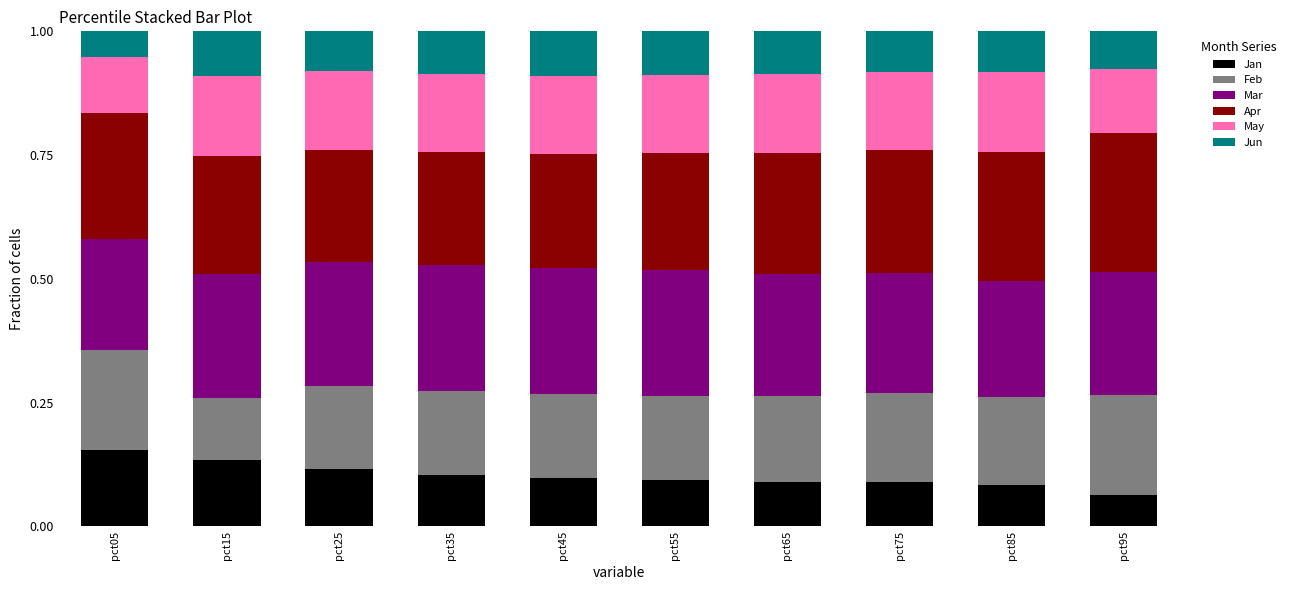

True or false: Jan has a value of 0.0 at pct95.

False